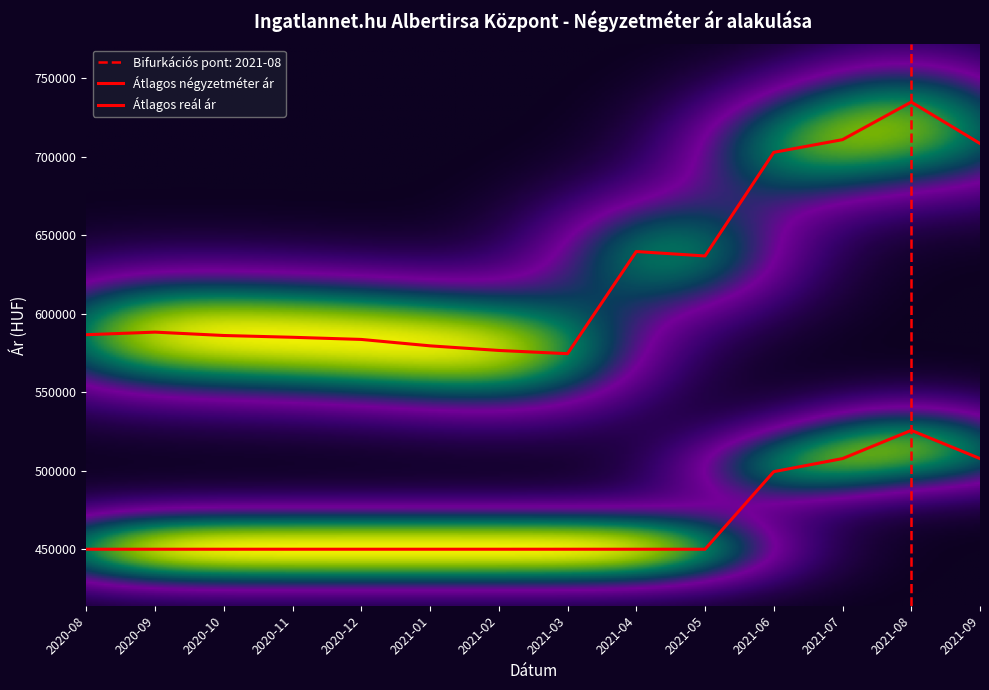

At which category does Átlagos négyzetméter ár reach its first local peak?

2021-08